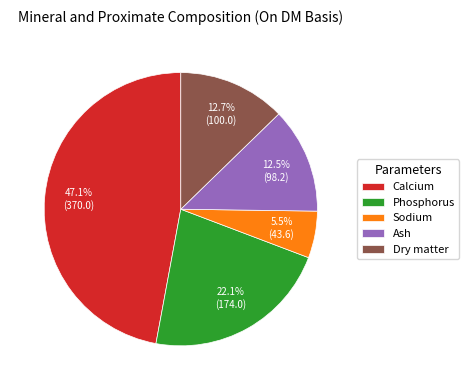

What is the total percentage of Ash and Dry matter?

25.2%